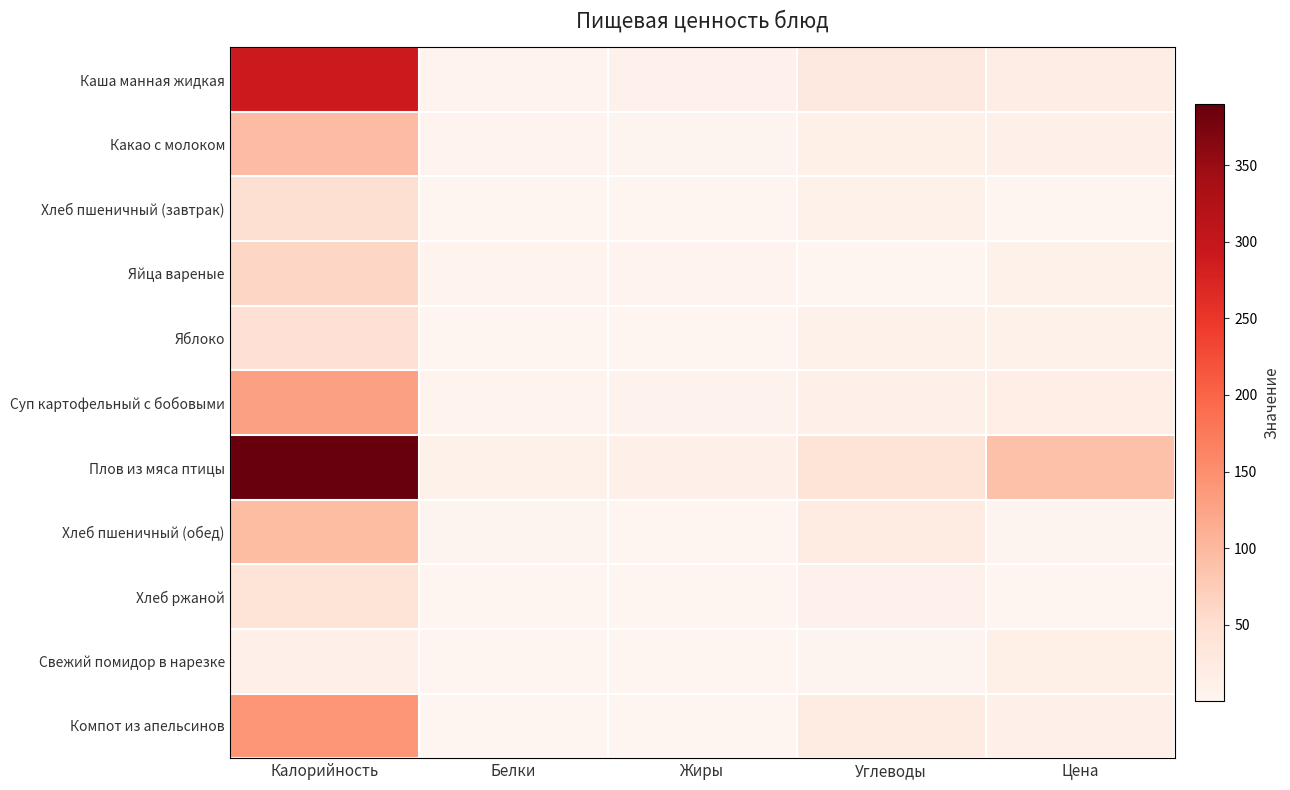

Reading left to right, transcribe all the data shown in this chart.

Каша манная жидкая: Калорийность=289.6	Белки=5.9	Жиры=8.0	Углеводы=26.7	Цена=17.7
Какао с молоком: Калорийность=96.1	Белки=3.8	Жиры=3.0	Углеводы=14.4	Цена=13.1
Хлеб пшеничный (завтрак): Калорийность=47.4	Белки=1.5	Жиры=0.1	Углеводы=10.0	Цена=1.5
Яйца вареные: Калорийность=61.3	Белки=5.0	Жиры=4.5	Углеводы=0.3	Цена=10.3
Яблоко: Калорийность=45.6	Белки=0.4	Жиры=0.4	Углеводы=9.5	Цена=10.2
Суп картофельный с бобовыми: Калорийность=129.4	Белки=4.7	Жиры=6.2	Углеводы=13.6	Цена=16.6
Плов из мяса птицы: Калорийность=389.9	Белки=10.1	Жиры=13.1	Углеводы=41.0	Цена=89.0
Хлеб пшеничный (обед): Калорийность=94.7	Белки=3.1	Жиры=0.3	Углеводы=20.1	Цена=1.8
Хлеб ржаной: Калорийность=40.8	Белки=1.3	Жиры=0.2	Углеводы=8.5	Цена=0.7
Свежий помидор в нарезке: Калорийность=12.8	Белки=0.7	Жиры=0.1	Углеводы=2.3	Цена=15.0
Компот из апельсинов: Калорийность=141.0	Белки=0.5	Жиры=0.1	Углеводы=24.0	Цена=11.8